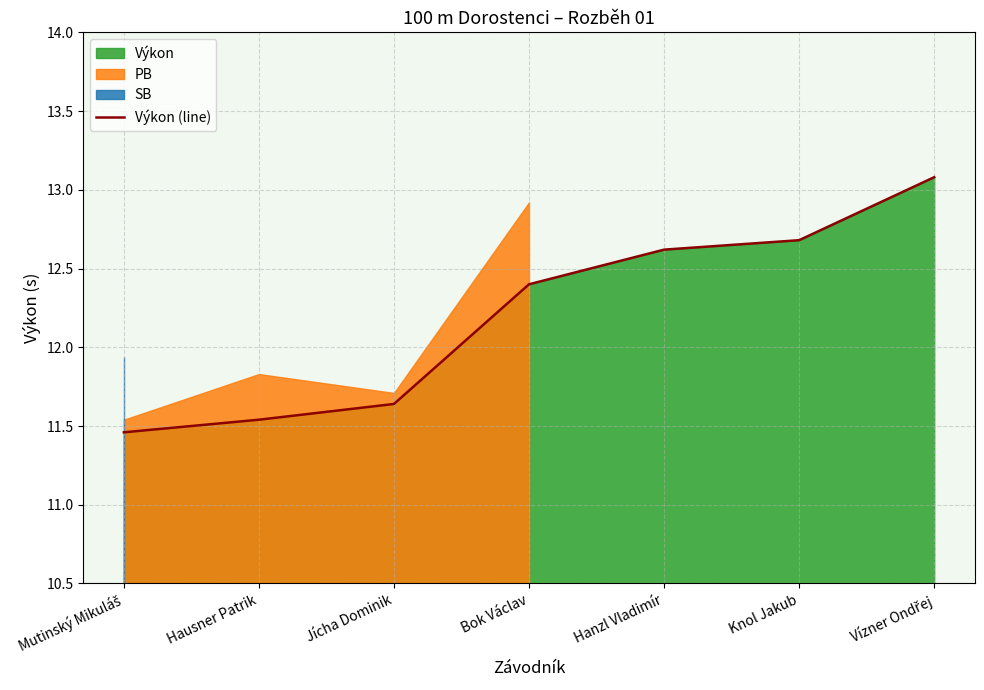

What is the value of the 1st point from the left?

11.5